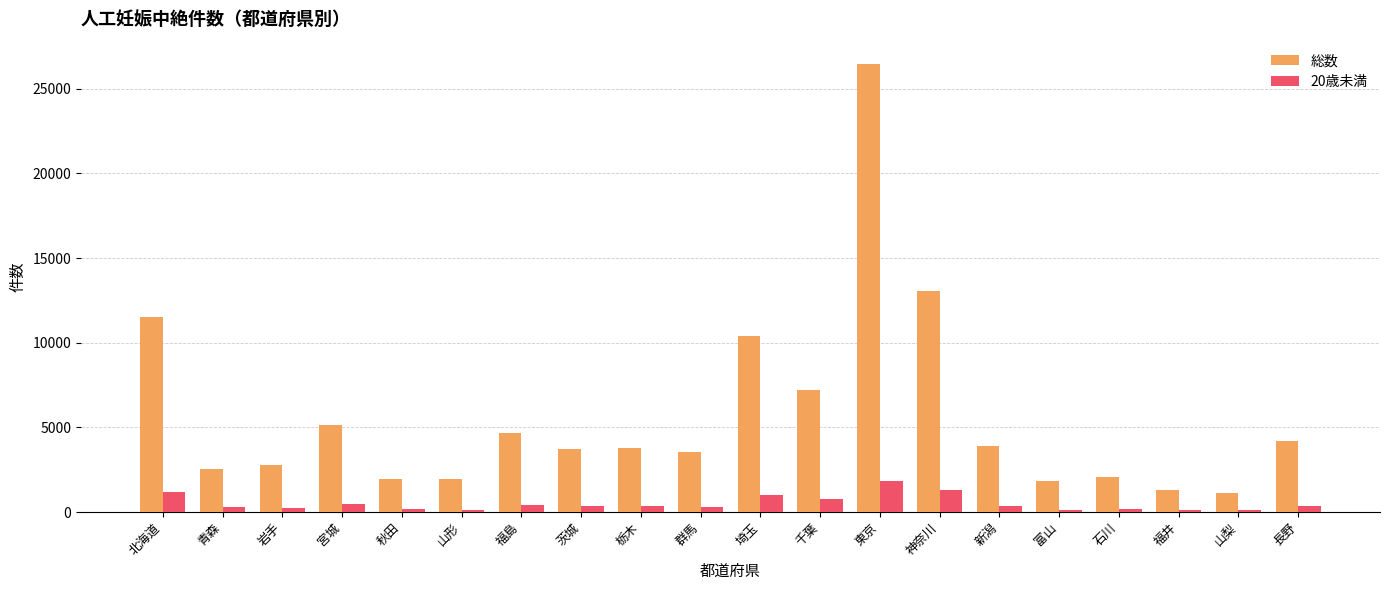

Which category has the highest value across all series?

東京